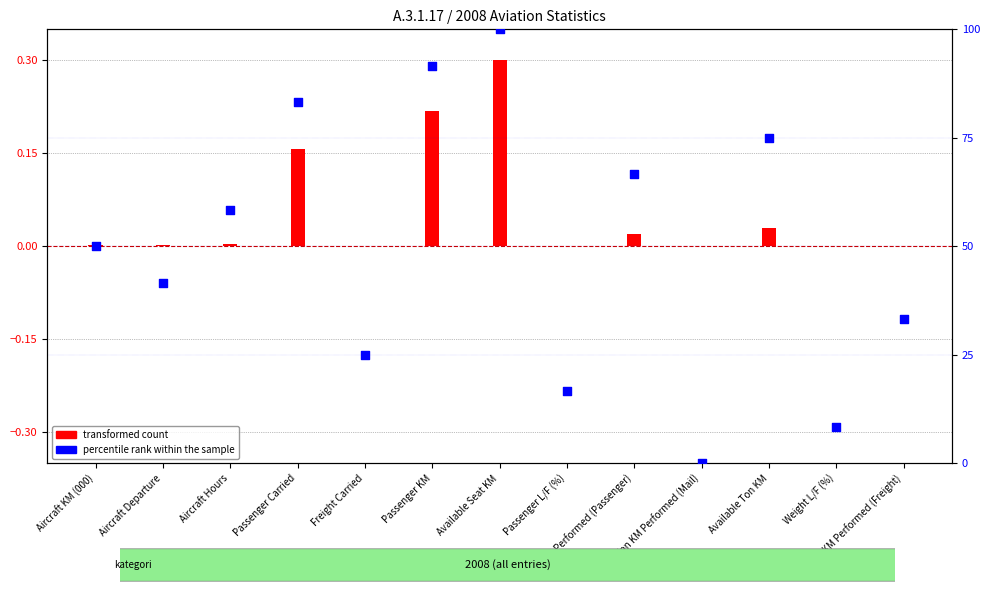

What are all the series names shown in the legend?

transformed count, percentile rank within the sample